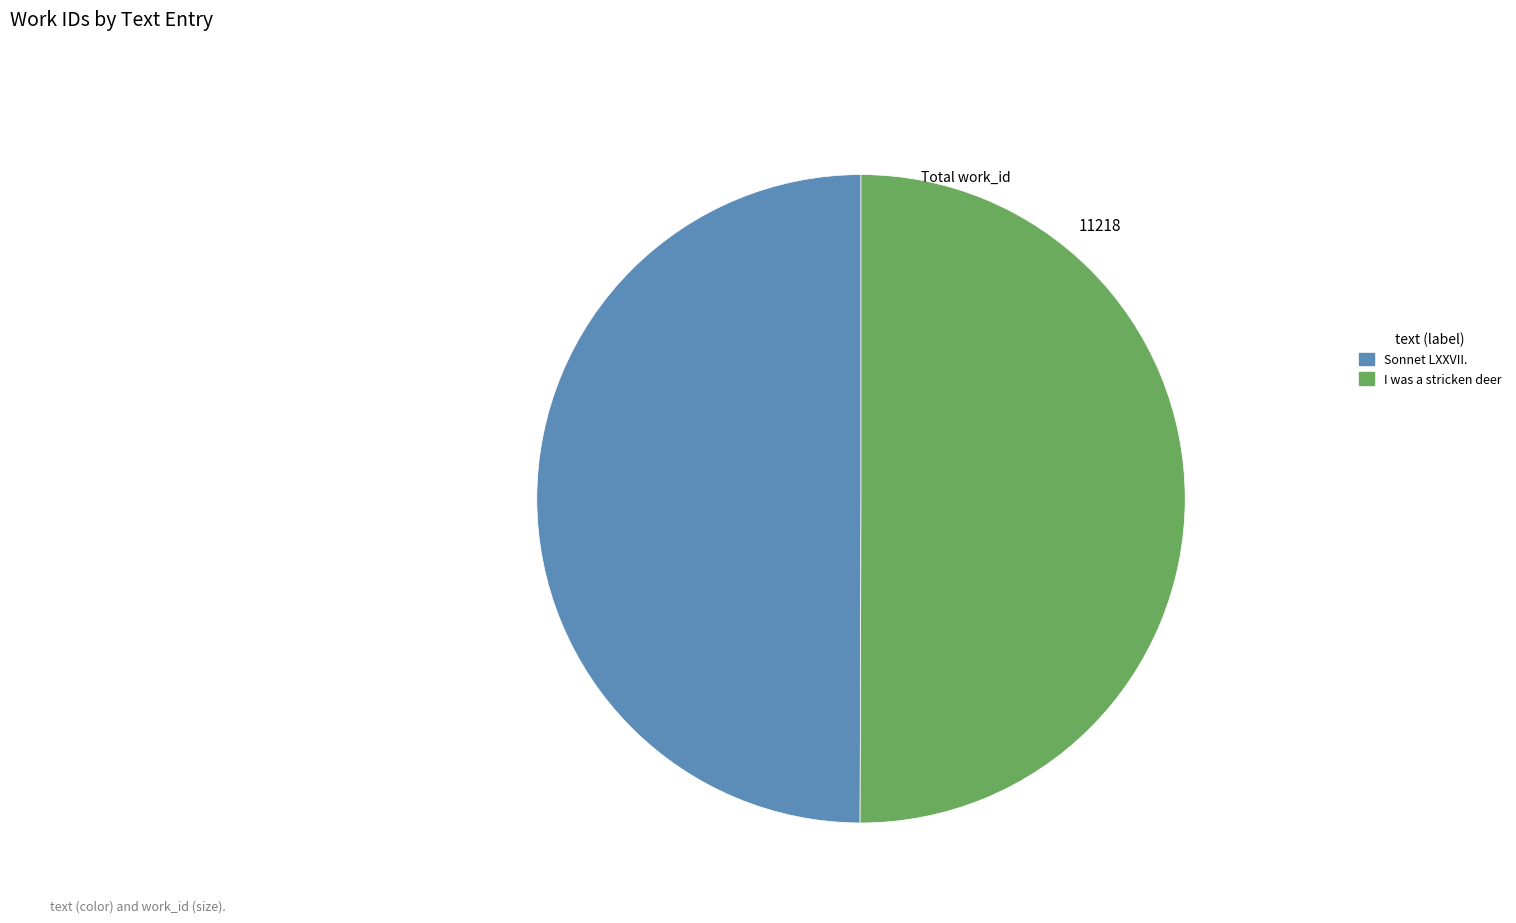

True or false: I was a stricken deer accounts for 50% of the total.

True